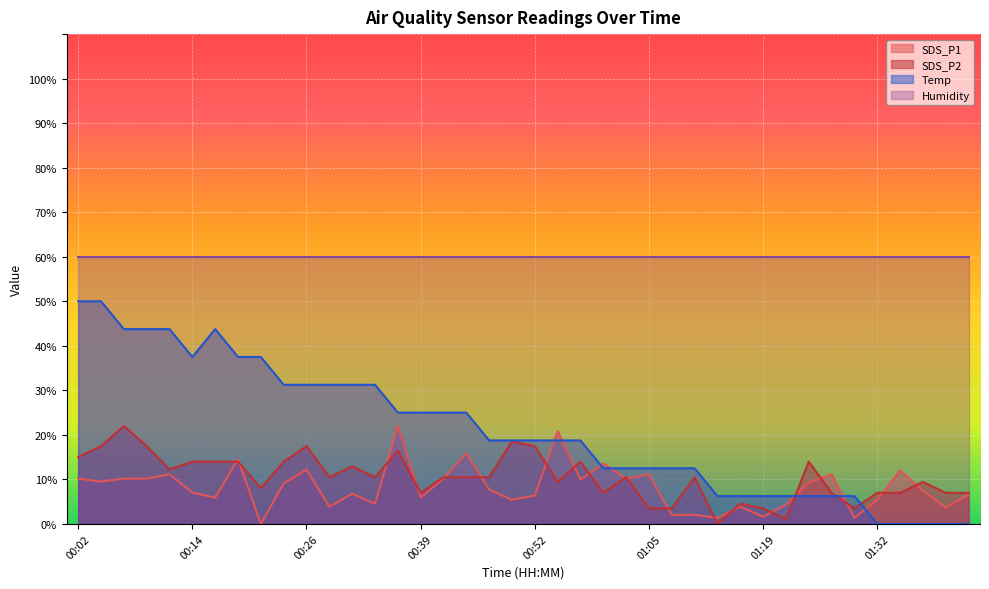

Which series has the widest spread of values?

Temp